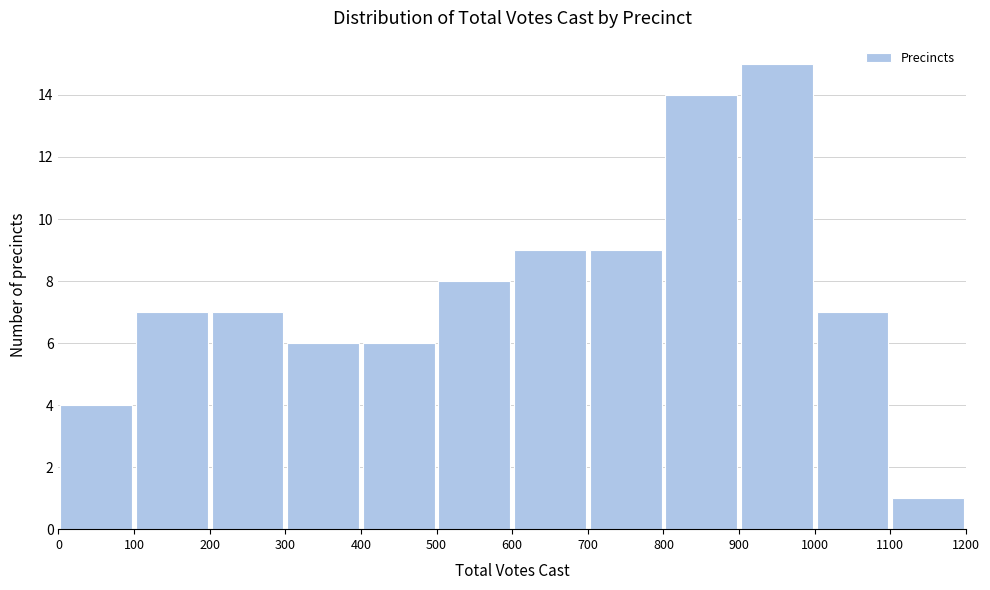

Reading left to right, list every bar in this chart as the range it spans on the x-axis followed by its height. The values are not printed on the chart, so give them approximately, as read against the axis.

0 to 100: 4
100 to 200: 7
200 to 300: 7
300 to 400: 6
400 to 500: 6
500 to 600: 8
600 to 700: 9
700 to 800: 9
800 to 900: 14
900 to 1000: 15
1000 to 1100: 7
1100 to 1200: 1